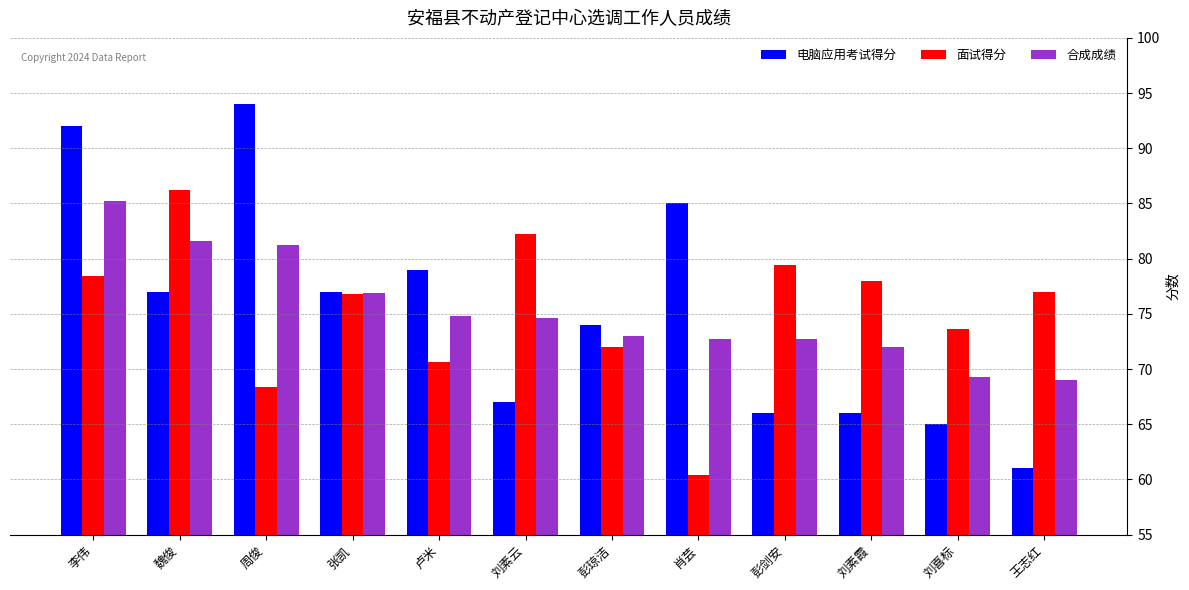

Which label corresponds to the largest value in the chart?

周俊